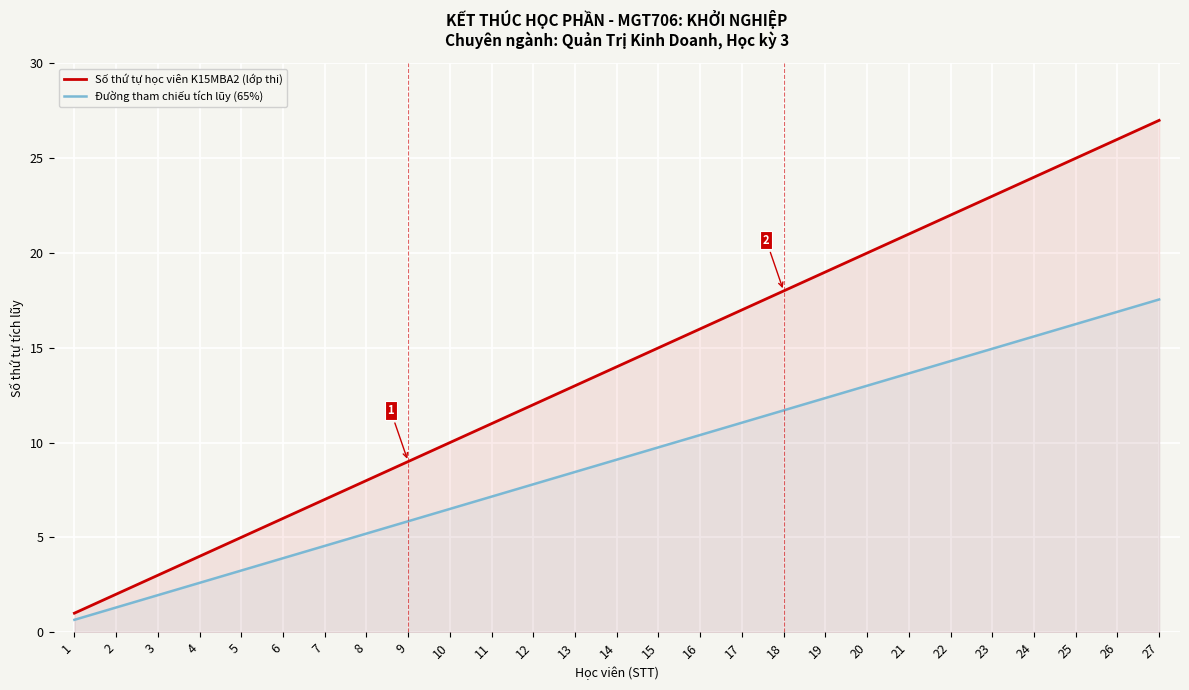

The Đường tham chiếu tích lũy (65%) series shows 15.0 at 23. True or false?

True